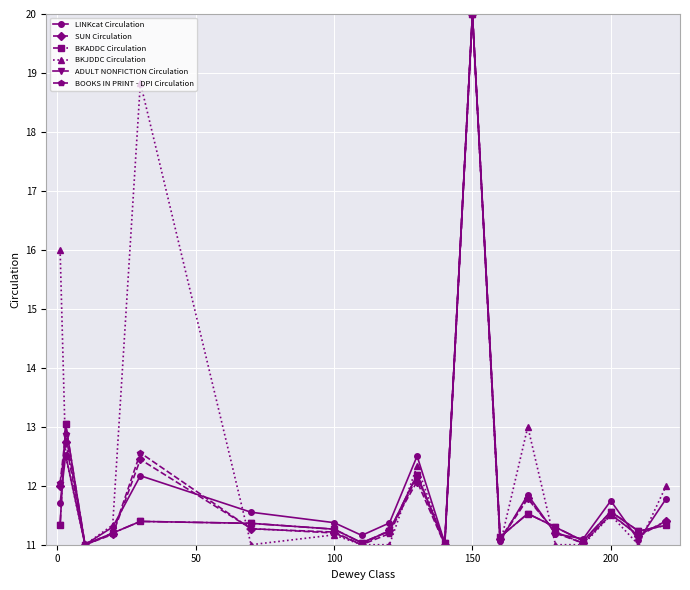

Is this an area chart (filled region under the line)?

No